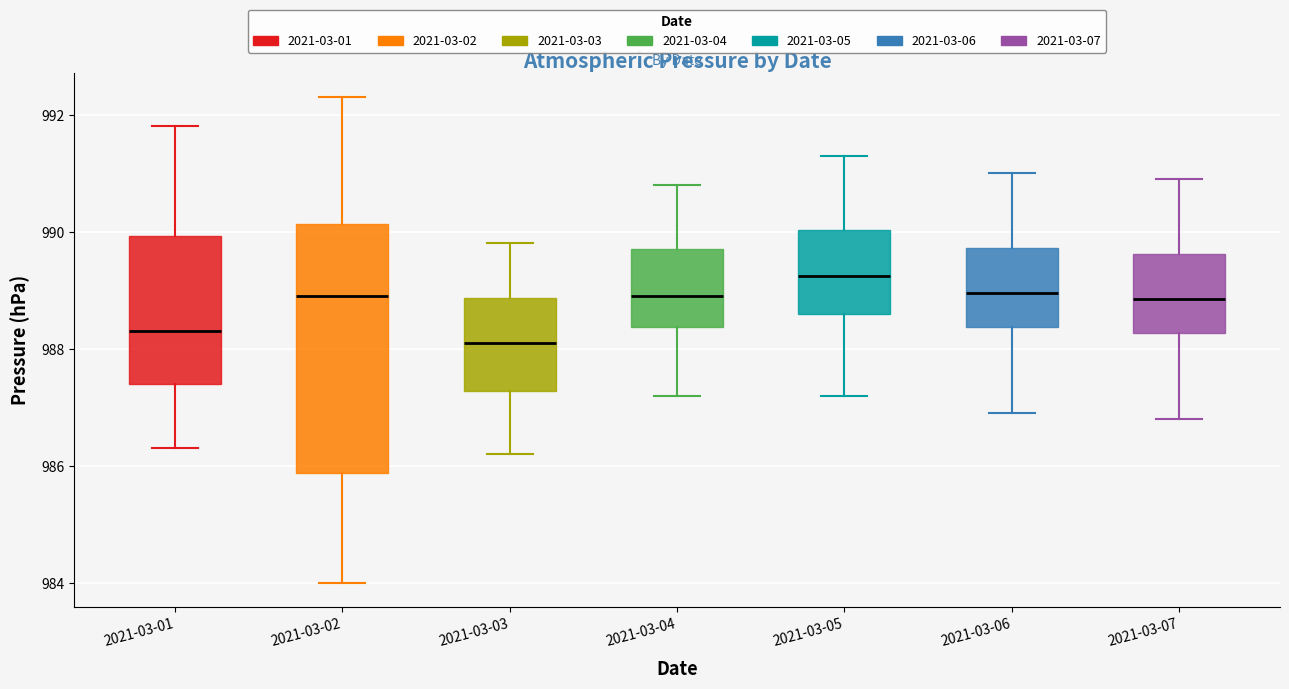

Comparing the boxes themselves (not the whiskers), which one is the tallest?

2021-03-02